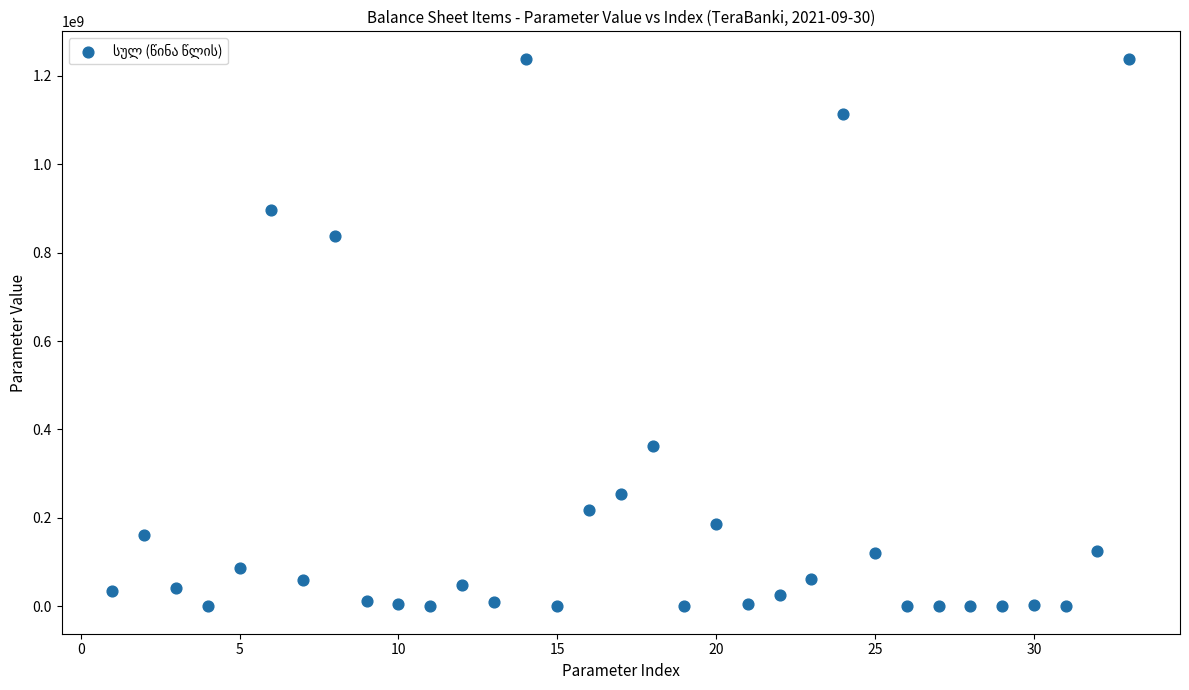

What Y value in the scatter plot is closest to 619231305?

837882966.7